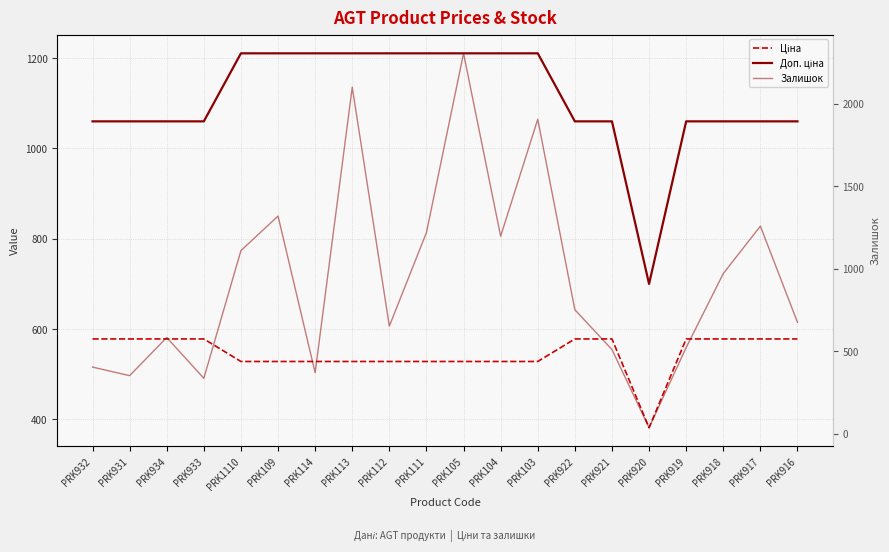

Where does the Ціна series first go above 578?

PRK932